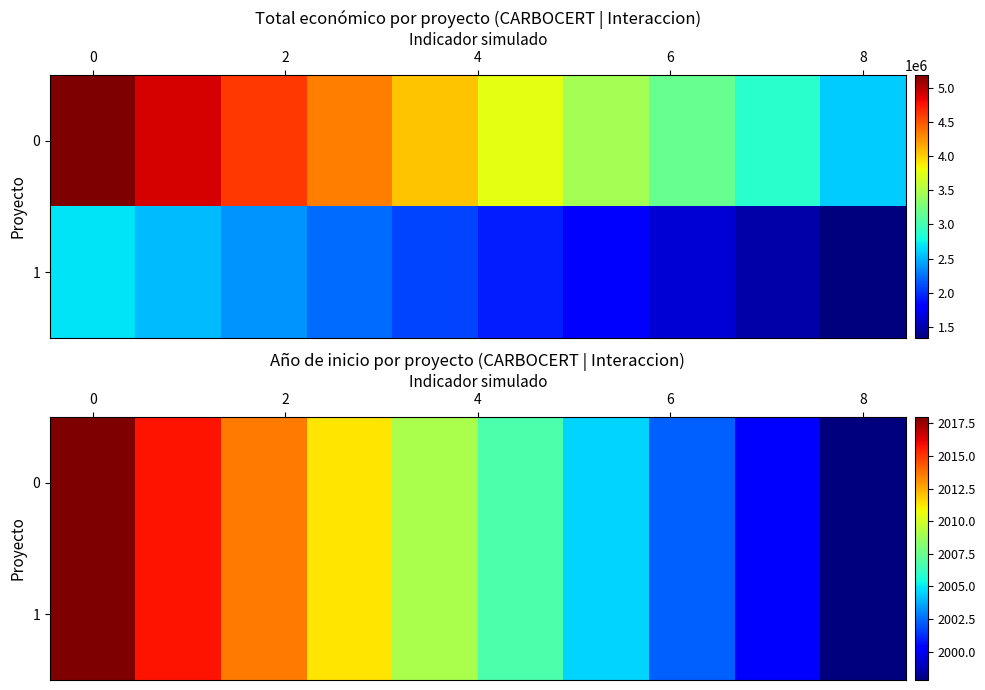

What is the total value across all series at 8?

4018.1